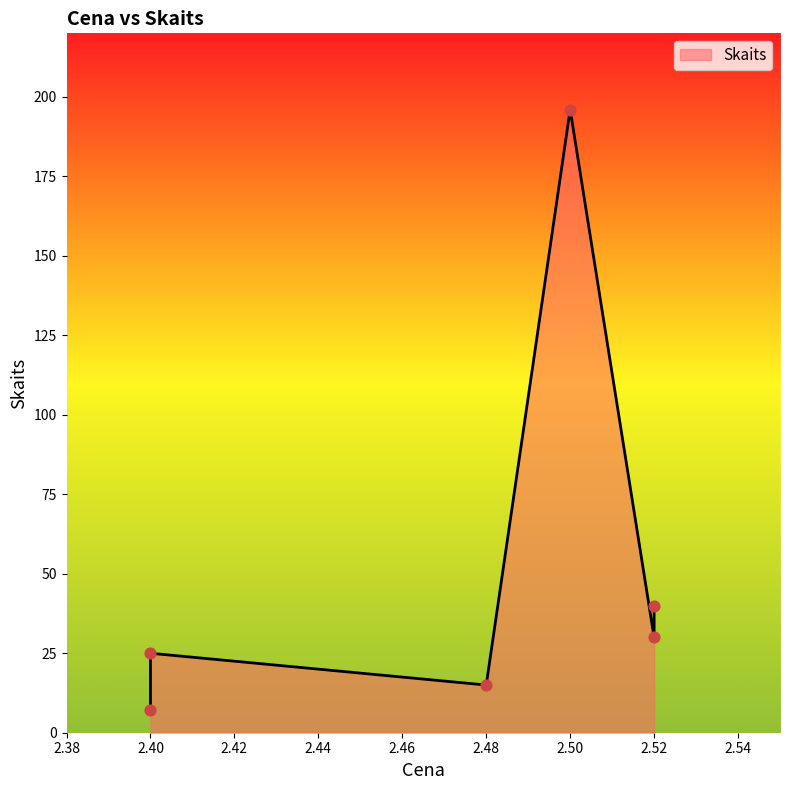

What is the ratio of the value at 2.4 to the value at 2.5?

0.1